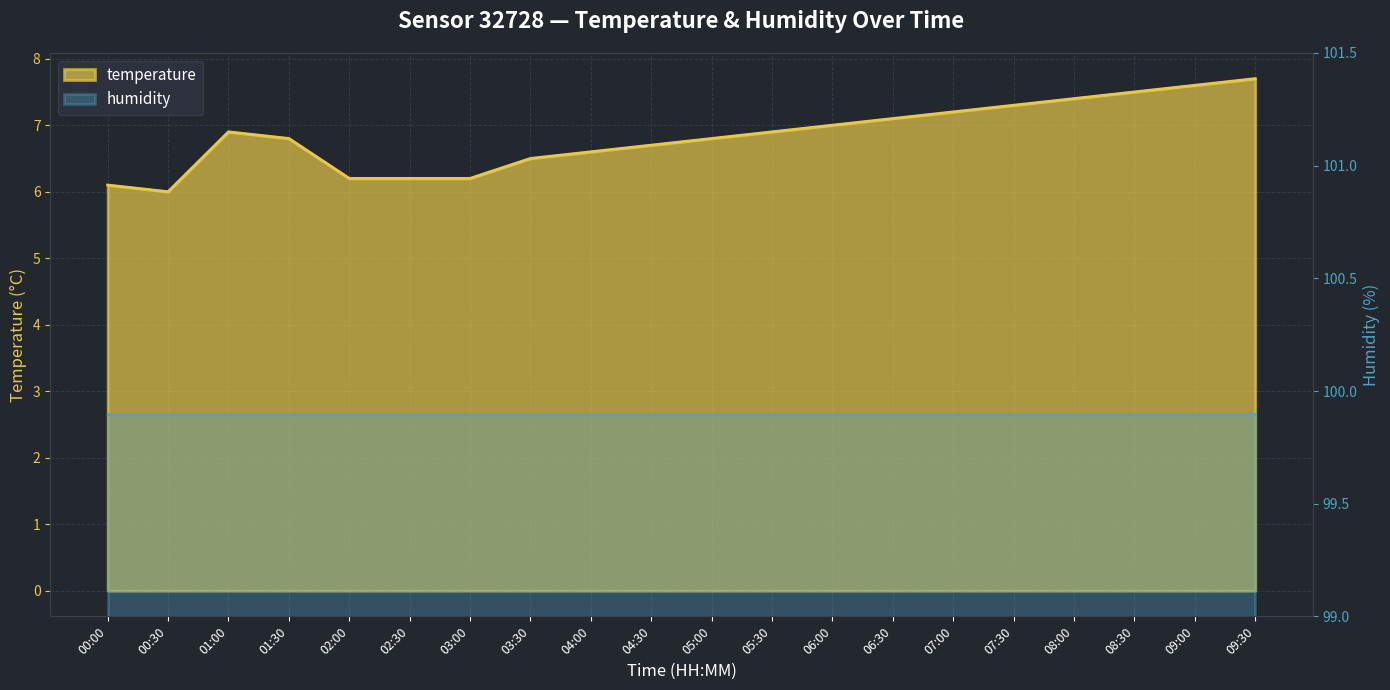

Which has a higher value, 09:30 or 05:30?

09:30